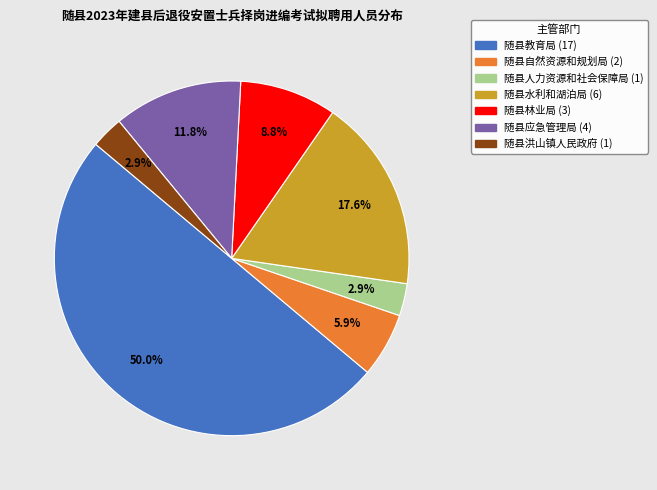

The 随县人力资源和社会保障局 slice represents 16% of the pie. True or false?

False